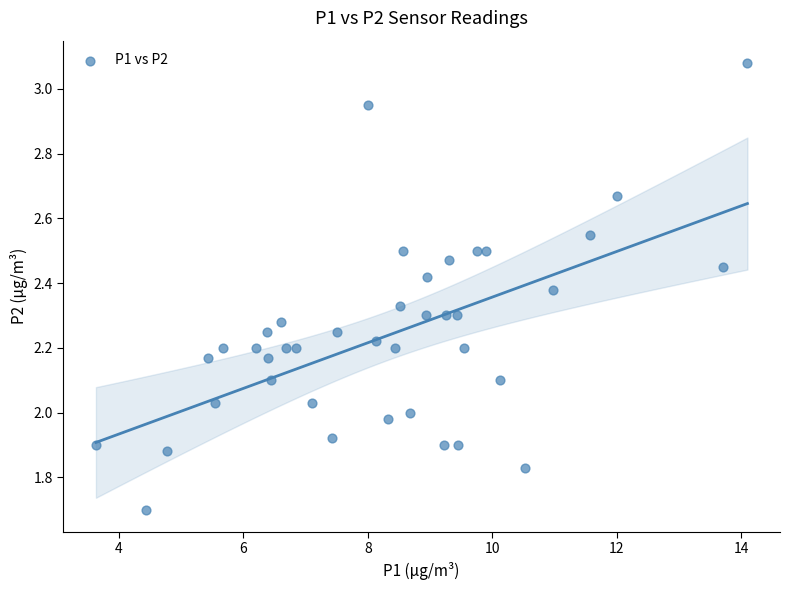

What is the range of Y values (max minus min)?

1.4